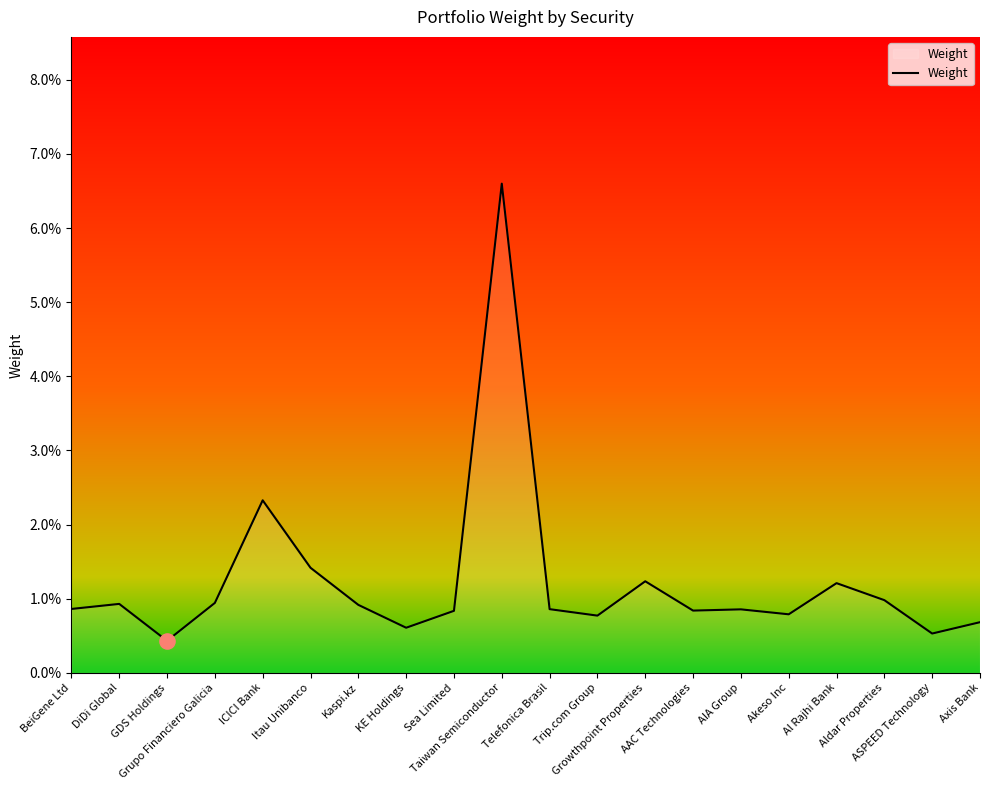

Between ICICI Bank and Taiwan Semiconductor, which is larger?

Taiwan Semiconductor